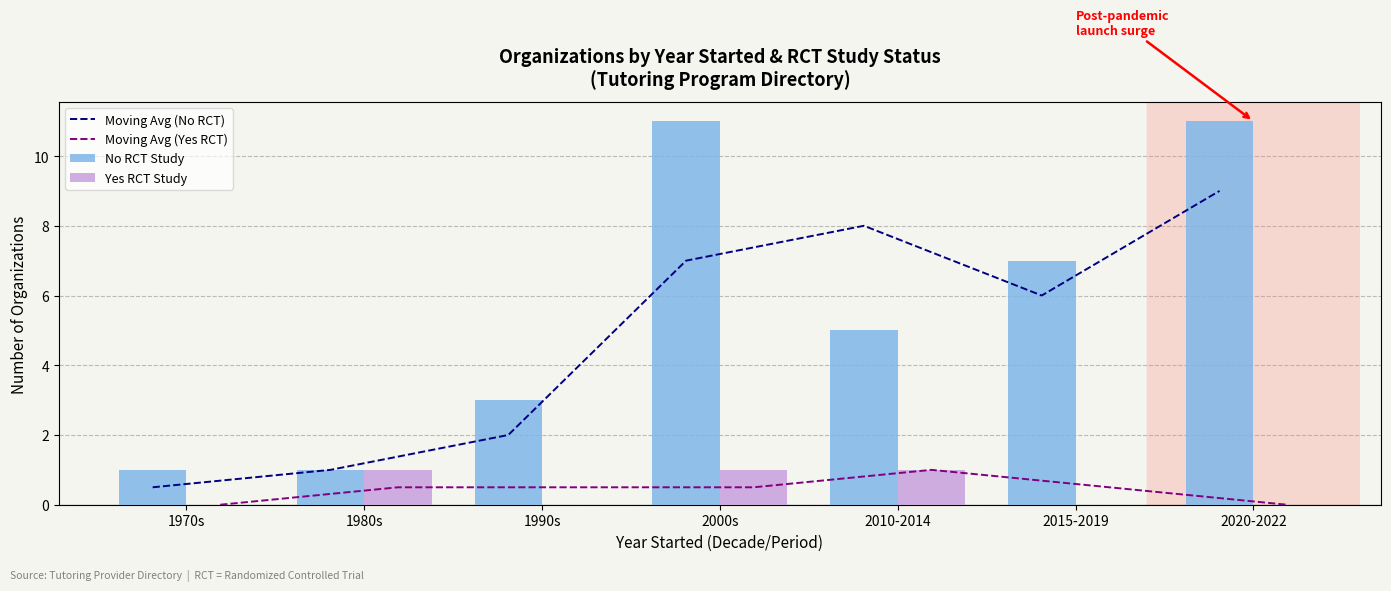

At which label does Moving Avg (Yes RCT) reach its peak?

2010-2014